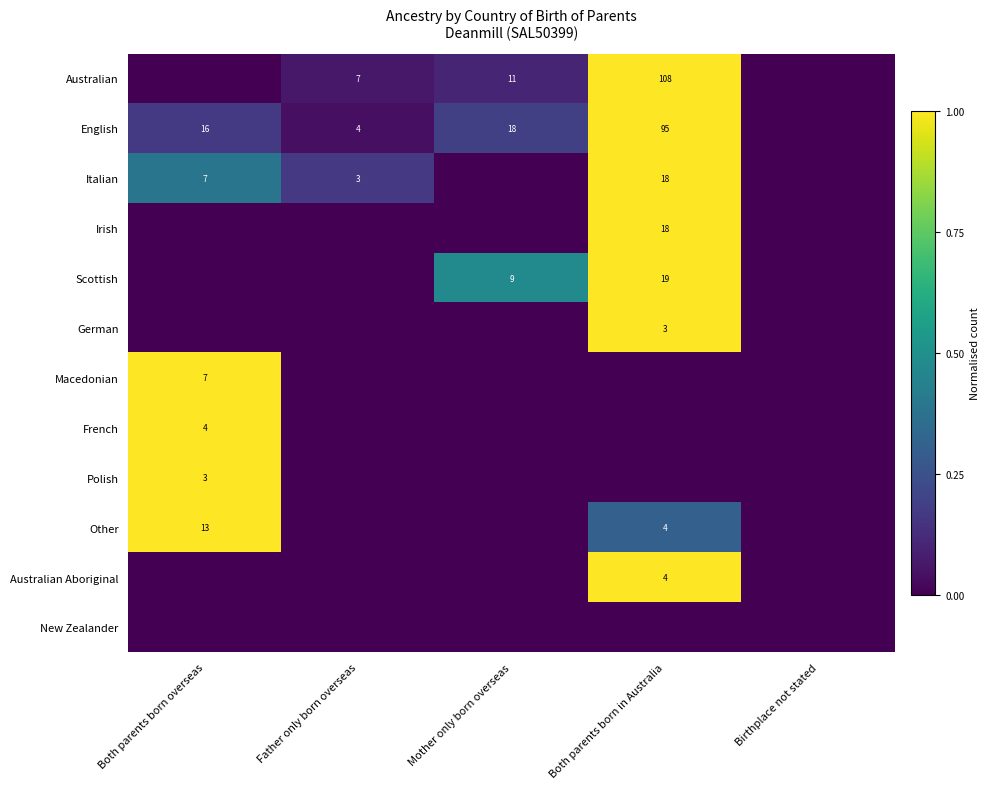

True or false: Australian has a value of 5 at Mother only born overseas.

False